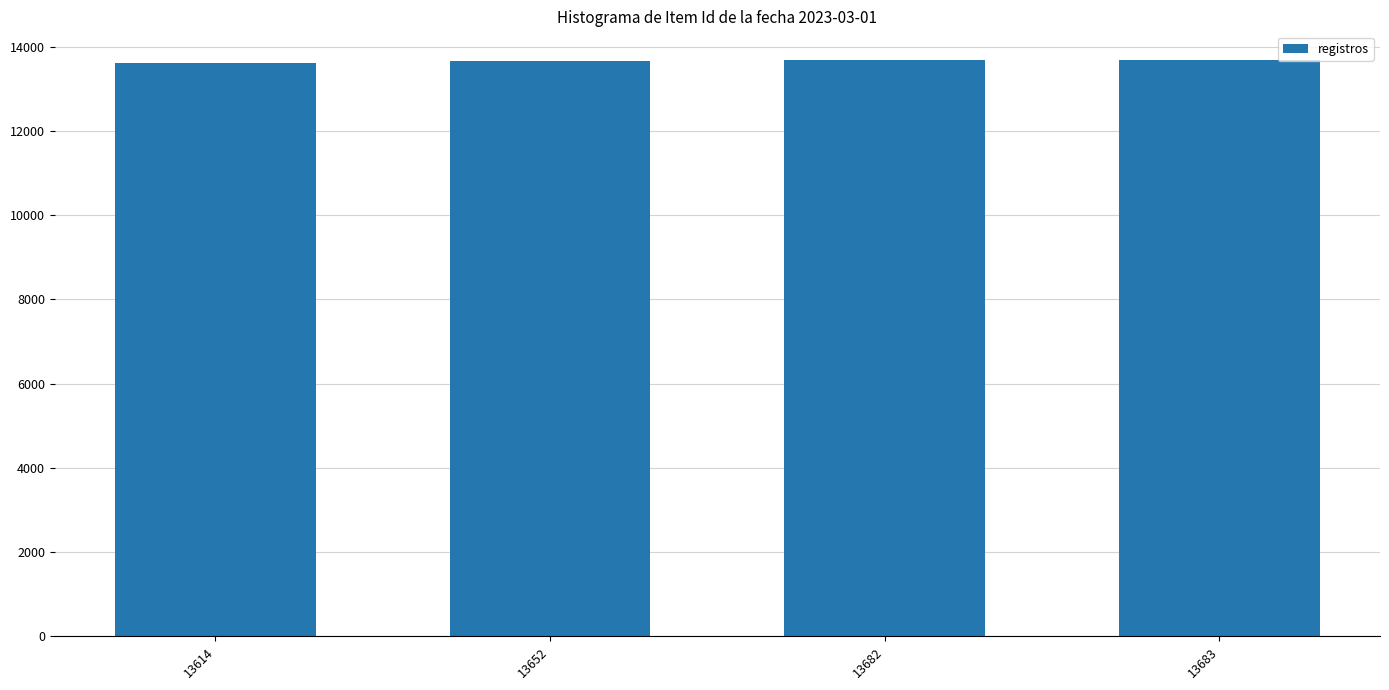

Is it true that the value at 13682 is 13682?

True